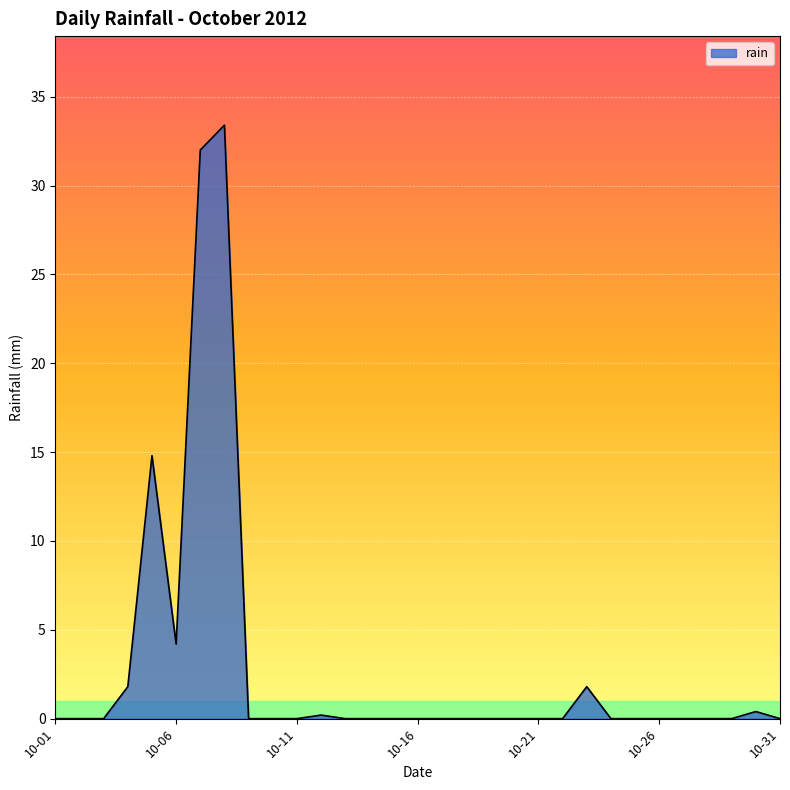

What is the greatest value displayed?

33.4